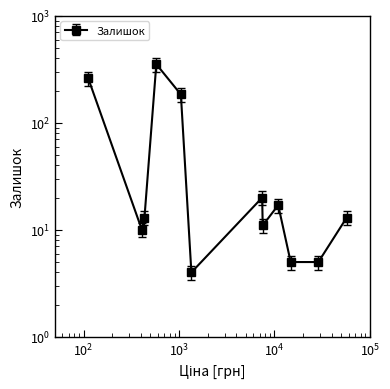

Between 1046.0 and 57258.01, which is larger?

1046.0